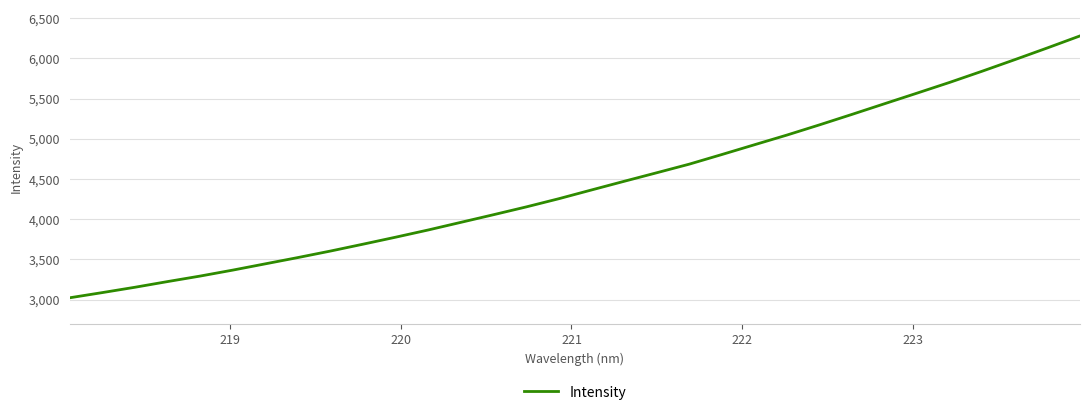

What is the greatest value displayed?

6280.8